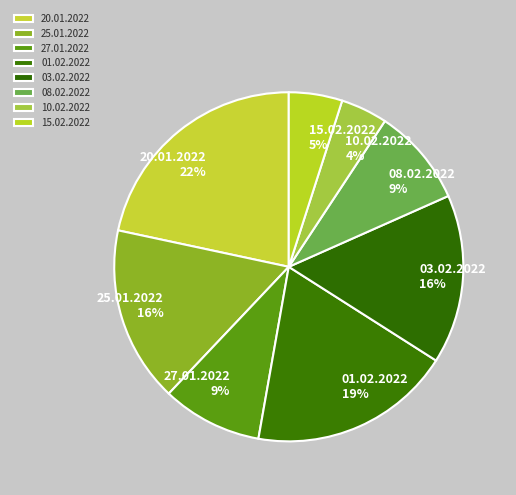

The 27.01.2022 slice represents 9% of the pie. True or false?

True